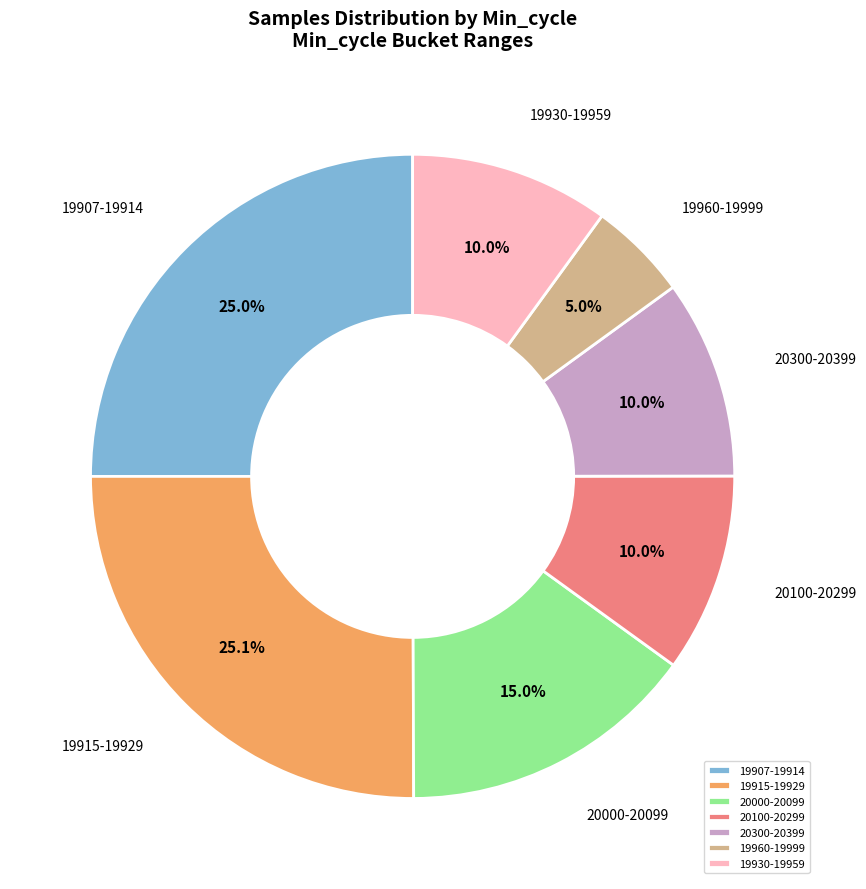

To the nearest percent, what is the average slice percentage?

14%